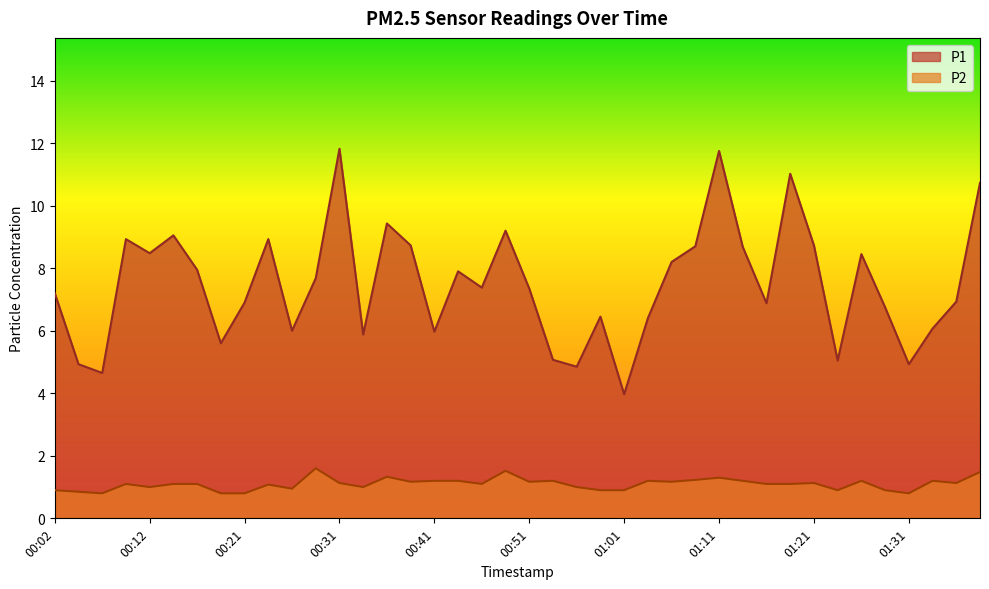

How many interior local valleys does the P1 series have?

12